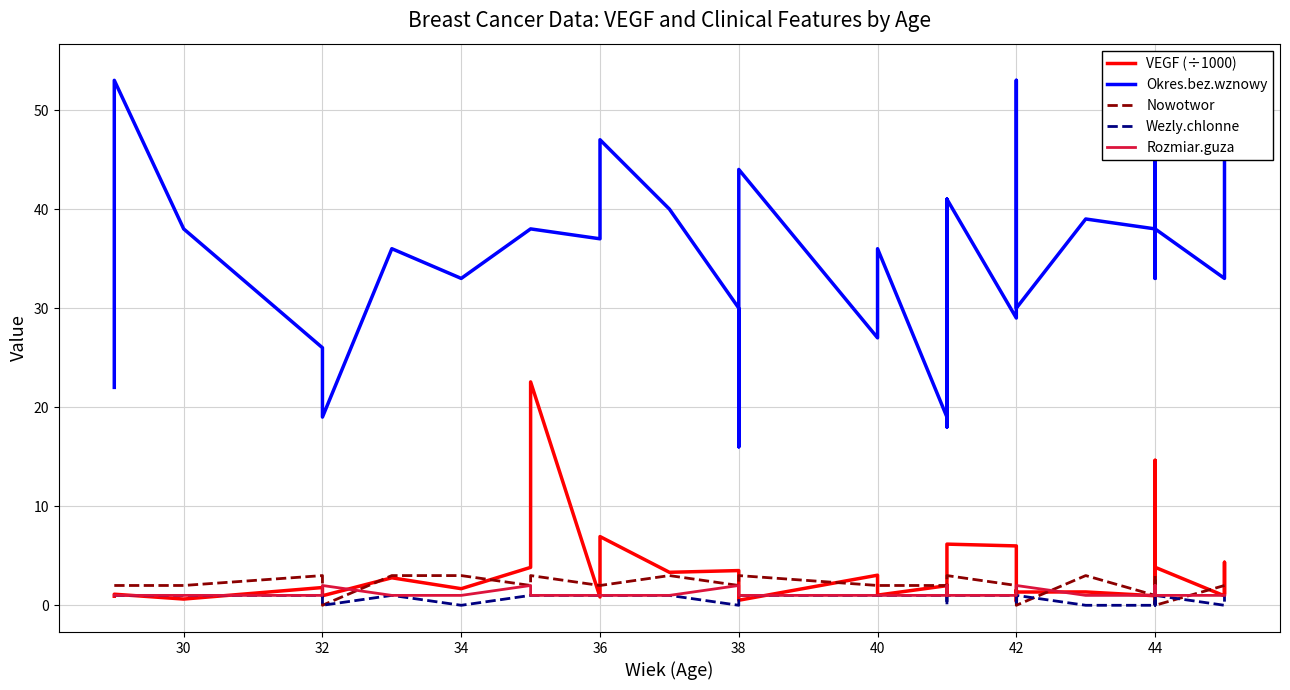

True or false: Rozmiar.guza and VEGF (÷1000) intersect in this chart.

True